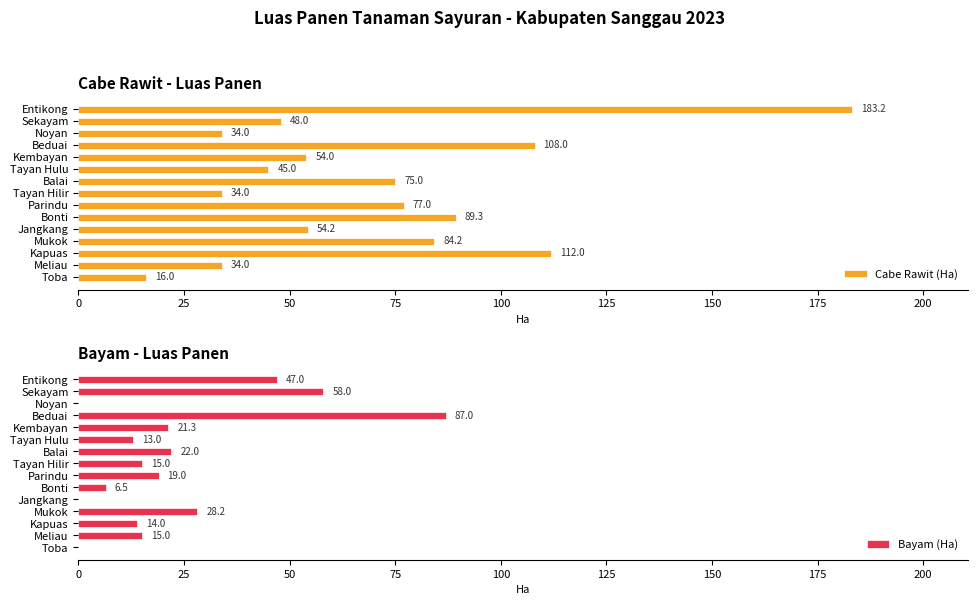

Reading left to right, transcribe all the data shown in this chart.

Cabe Rawit (Ha): 16.0	34.0	112.0	84.2	54.2	89.3	77.0	34.0	75.0	45.0	54.0	108.0	34.0	48.0	183.2
Bayam (Ha): 0.0	15.0	14.0	28.2	0.0	6.5	19.0	15.0	22.0	13.0	21.3	87.0	0.0	58.0	47.0